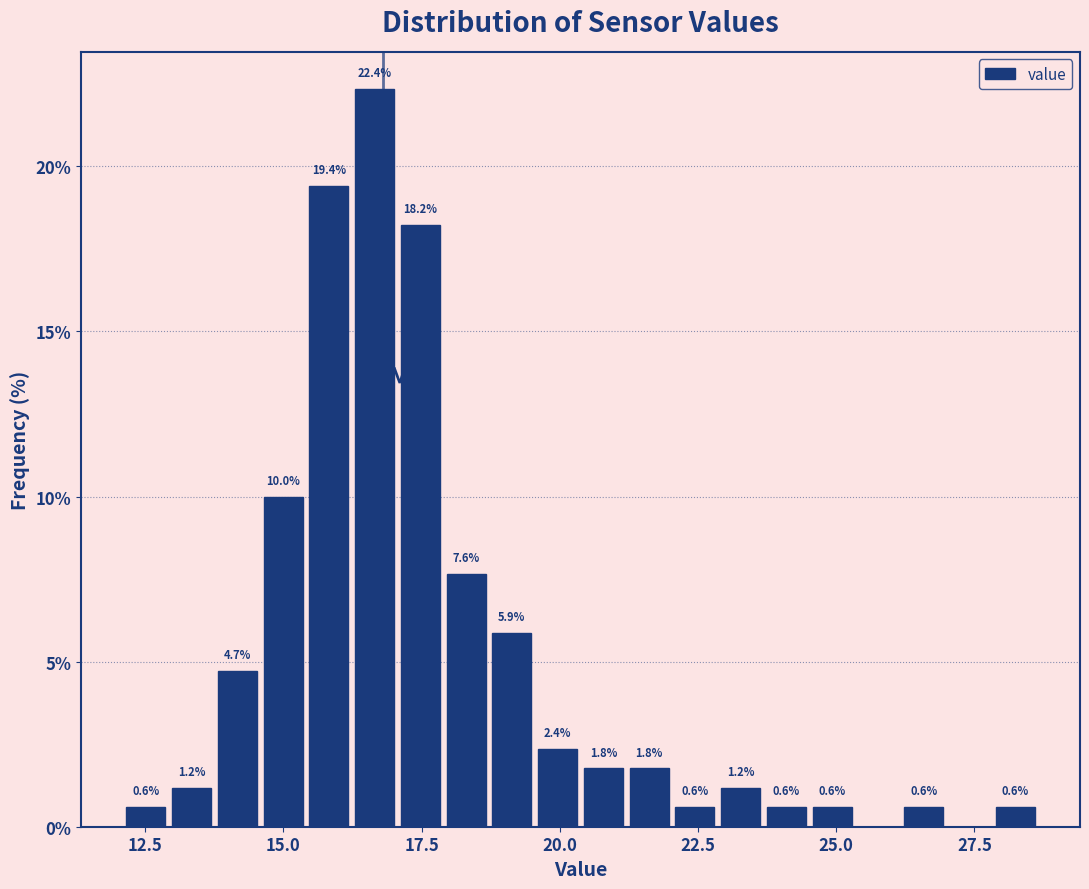

Around what value on the x-axis is the tallest bar? Give the approximate position of its centre, as read against the axis.

16.5